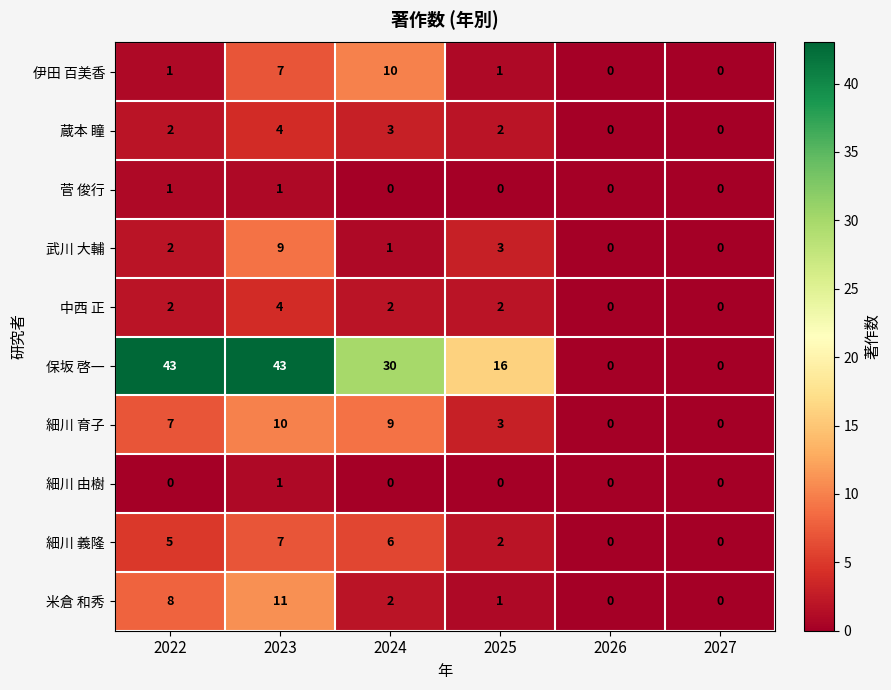

What is the maximum value shown in the chart?

43